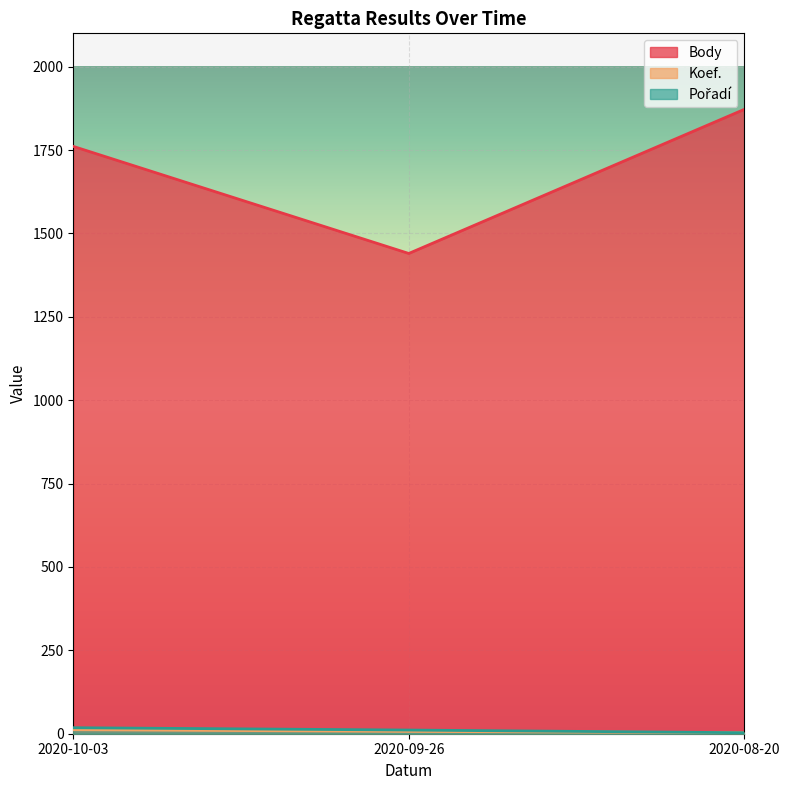

Rank the categories by Body value from lowest to highest.

2020-09-26, 2020-10-03, 2020-08-20